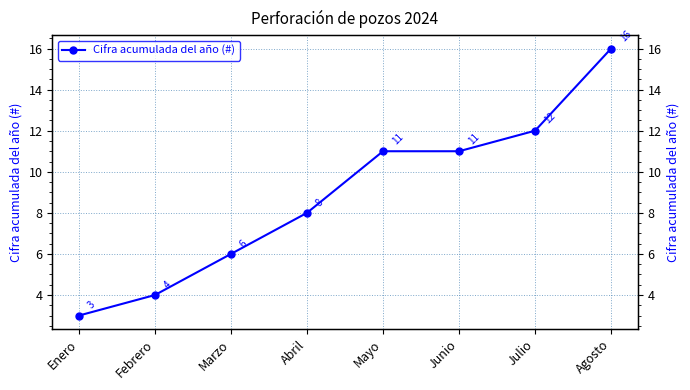

Reading left to right, what are all the values shown in this chart?

3	4	6	8	11	11	12	16